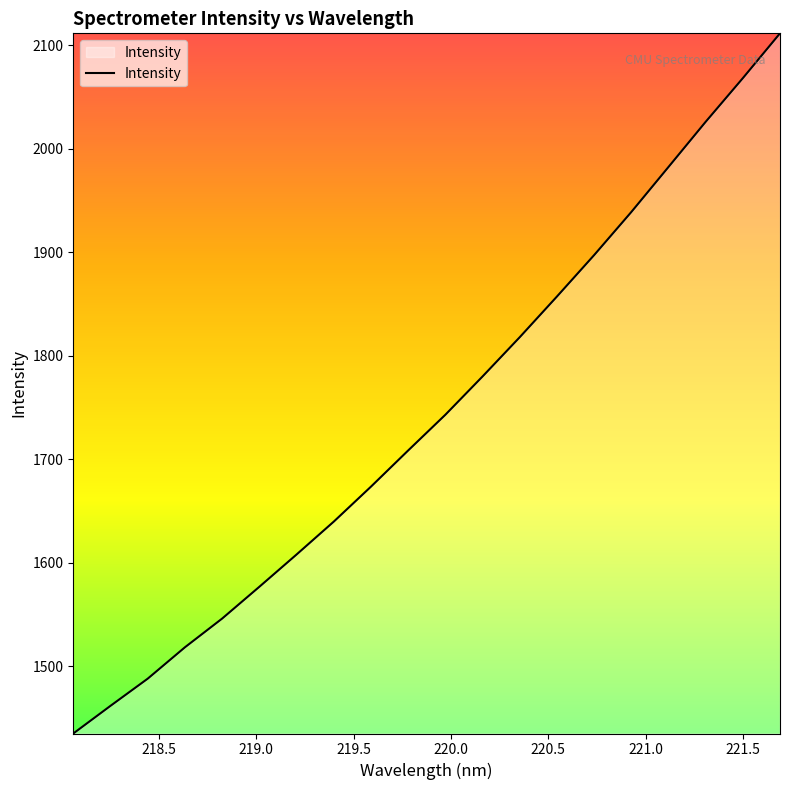

How many lines are shown in the chart?

1